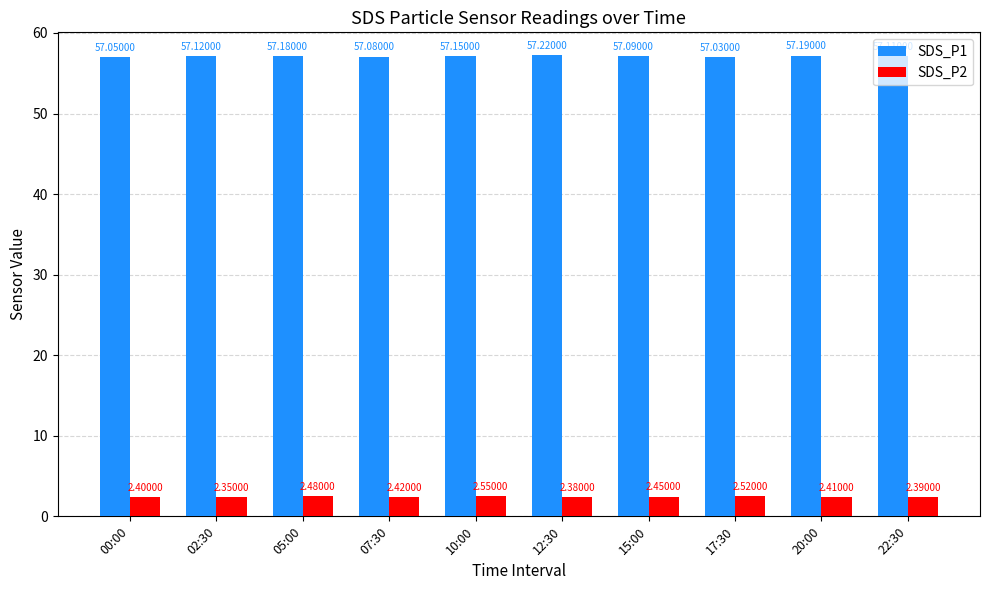

What is the label of the 9th bar from the right?

02:30